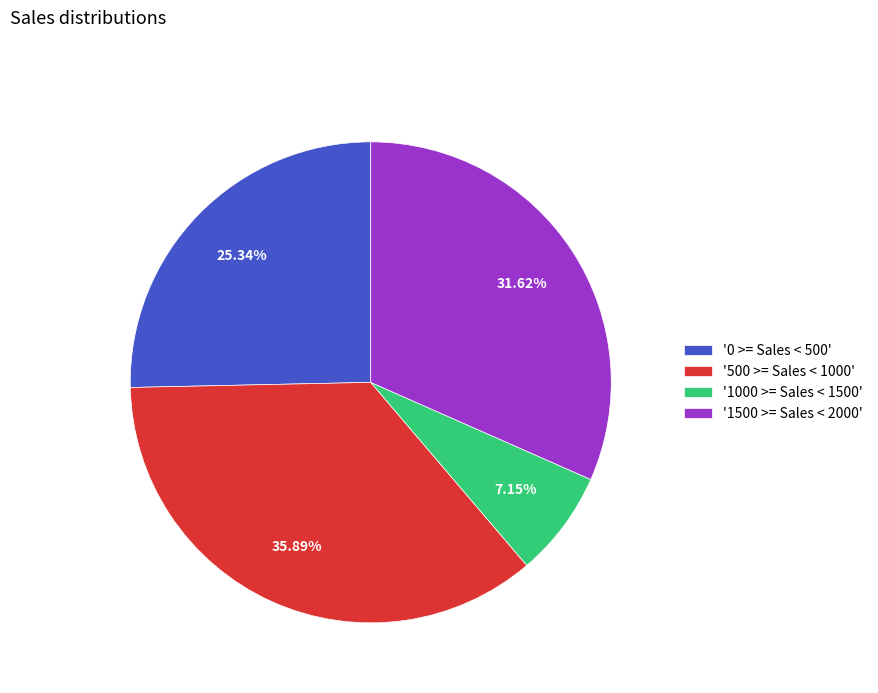

Rank the categories by value from highest to lowest.

'500 >= Sales < 1000', '1500 >= Sales < 2000', '0 >= Sales < 500', '1000 >= Sales < 1500'